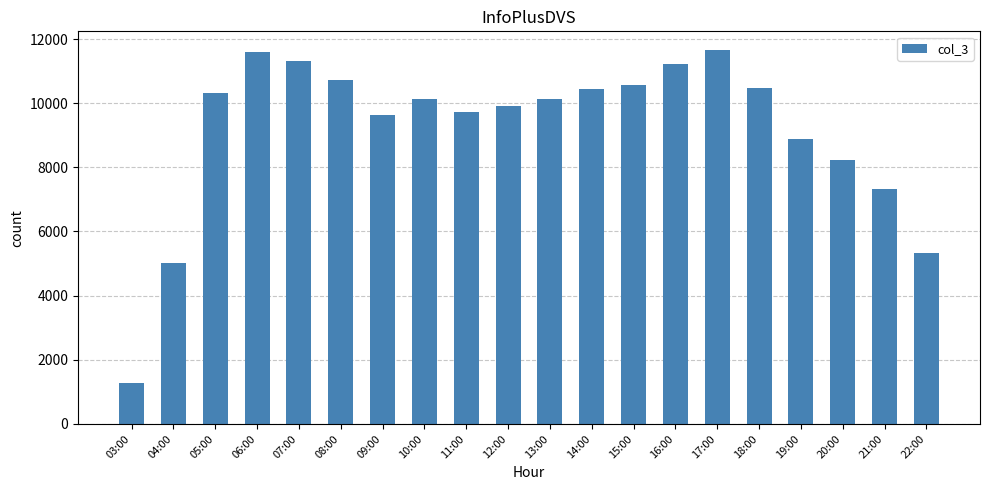

At which label is the value closest to 6470?

21:00